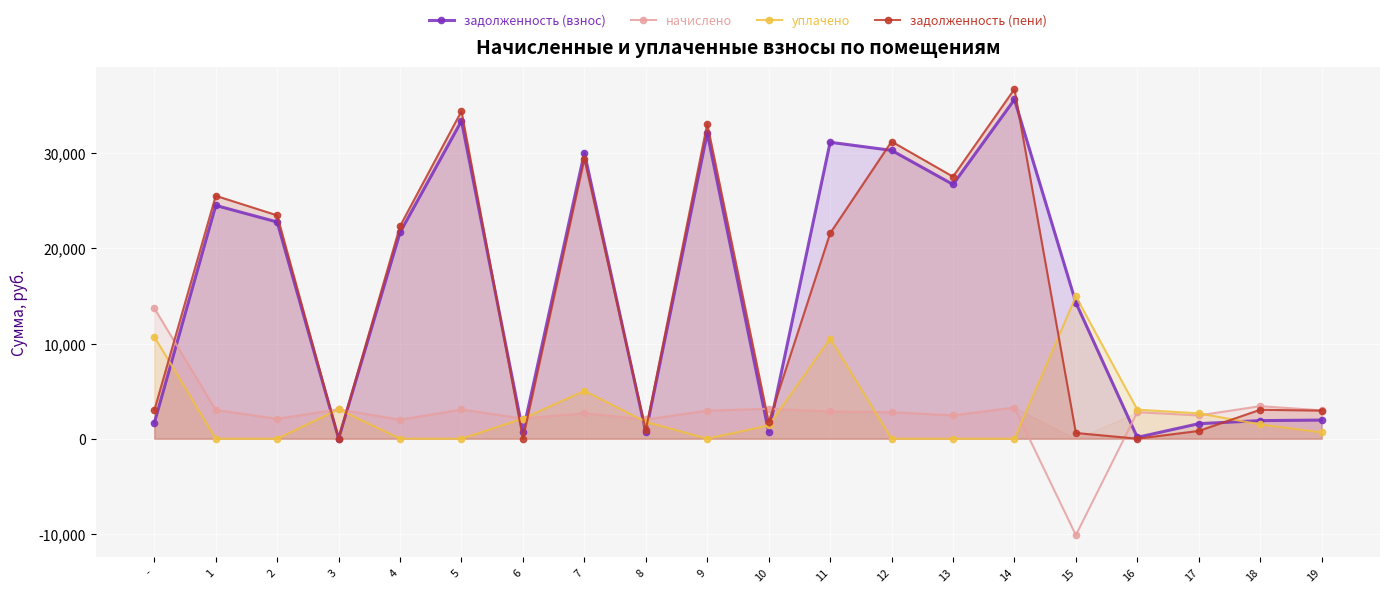

Where is the first local minimum for начислено?

2